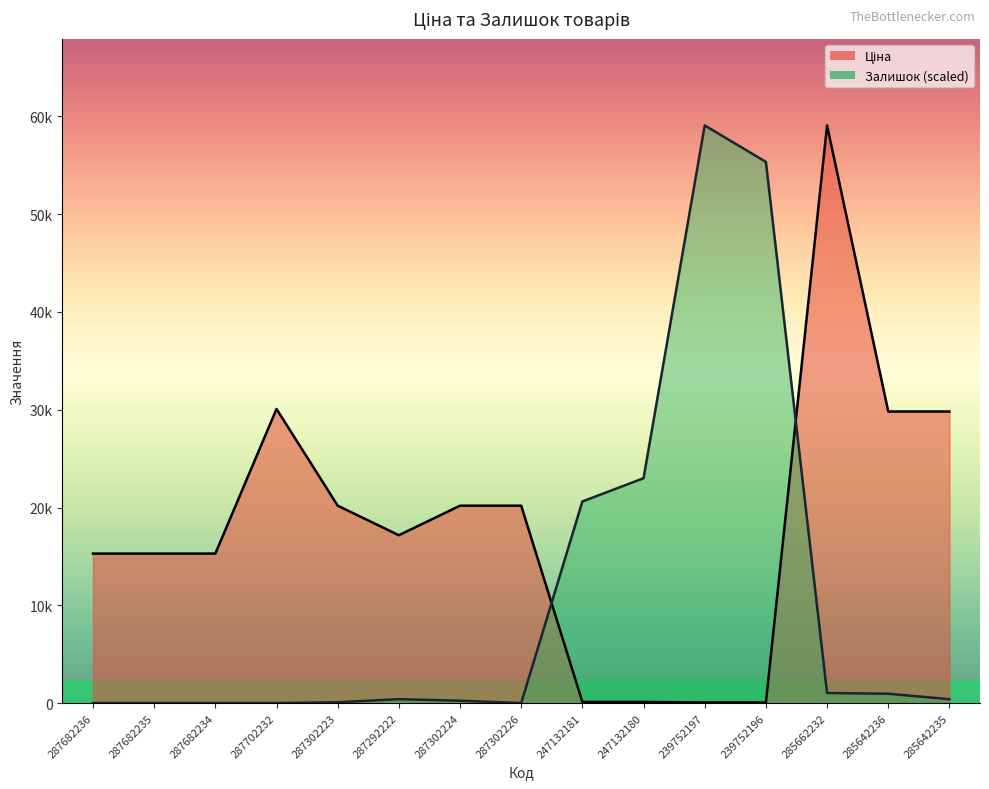

Reading left to right, transcribe all the data shown in this chart.

Ціна: 15288.0	15288.0	15288.0	30077.8	20186.0	17165.0	20186.0	20186.0	115.4	115.4	57.7	57.7	59075.7	29819.2	29819.2
Залишок: 0.0	0.0	0.0	0.0	79.3	396.5	237.9	0.0	20617.0	22995.9	59075.7	55348.8	1030.9	951.6	396.5